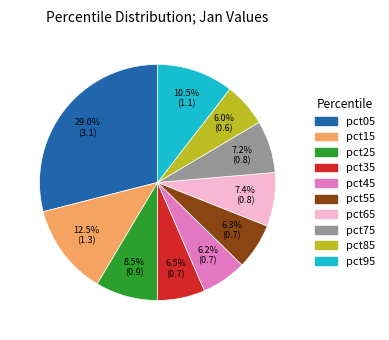

Count the number of slices in the pie.

10